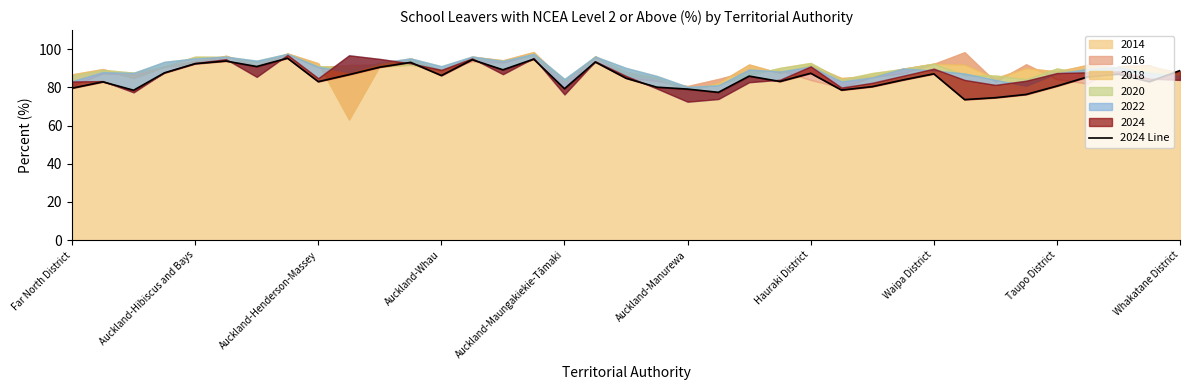

How many data points does each series have?

37